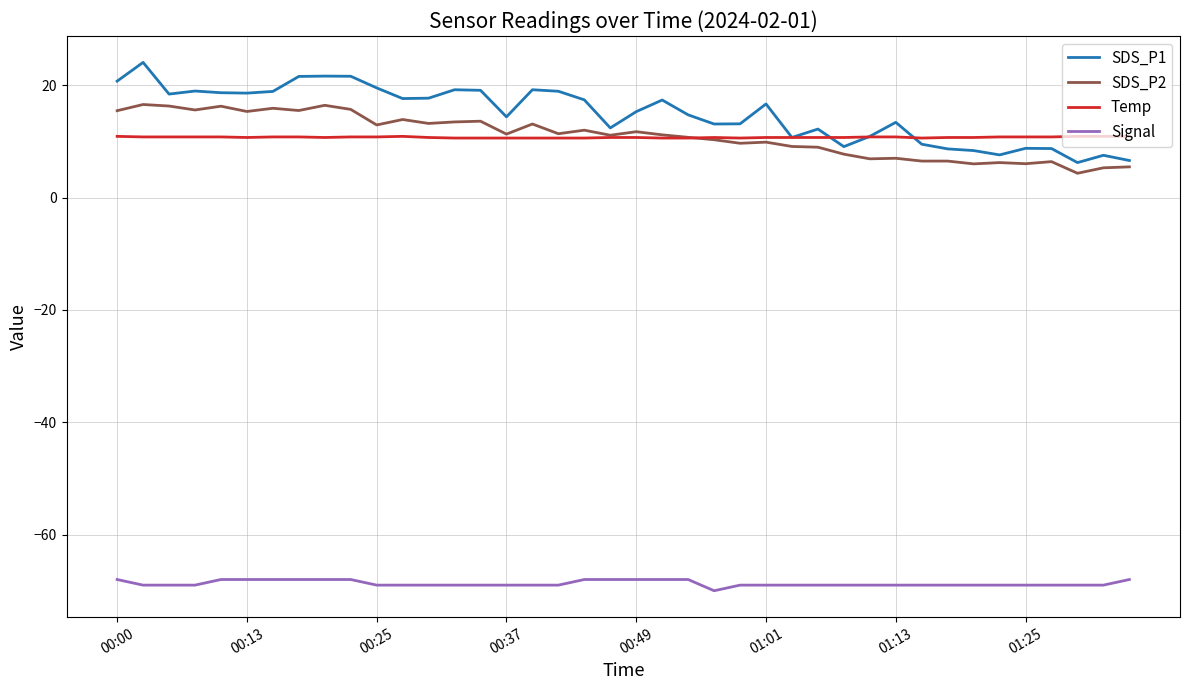

Which series has the widest spread of values?

SDS_P1